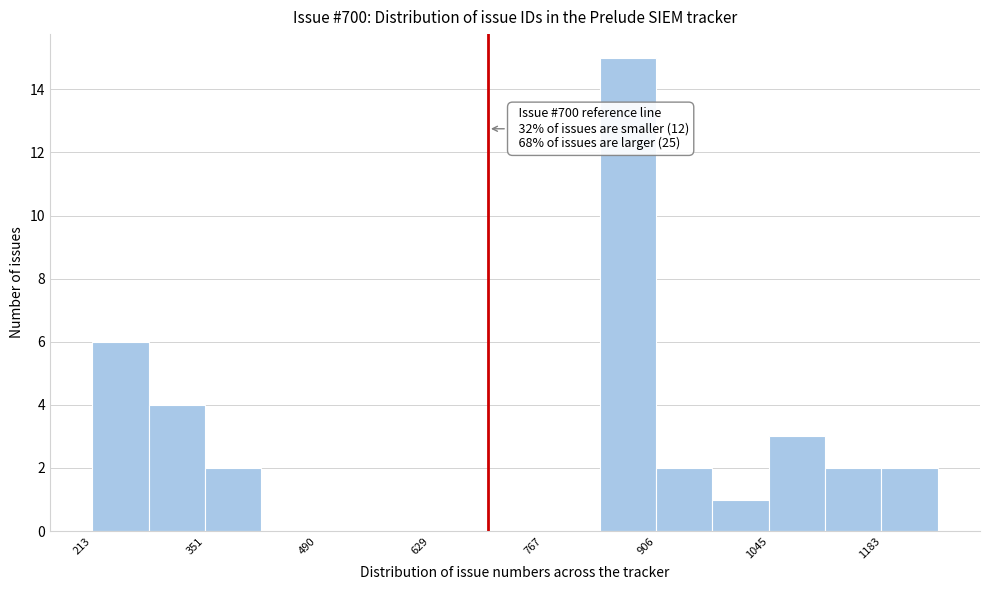

Read against the x-axis, roughly where is the centre of the tallest bar?

880